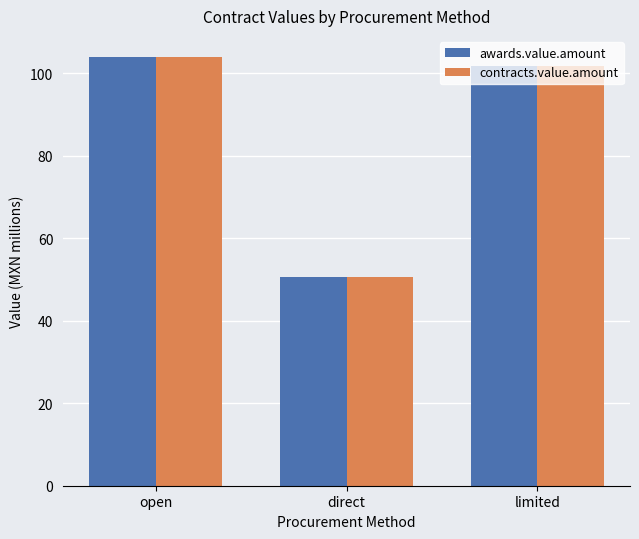

At which category is the sum across all series the highest?

open